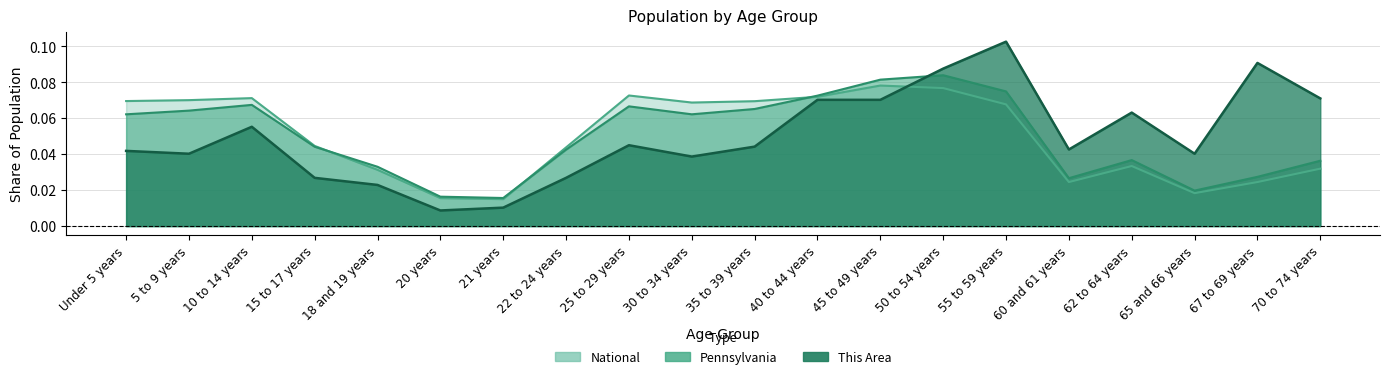

What position from the left is 35 to 39 years?

11